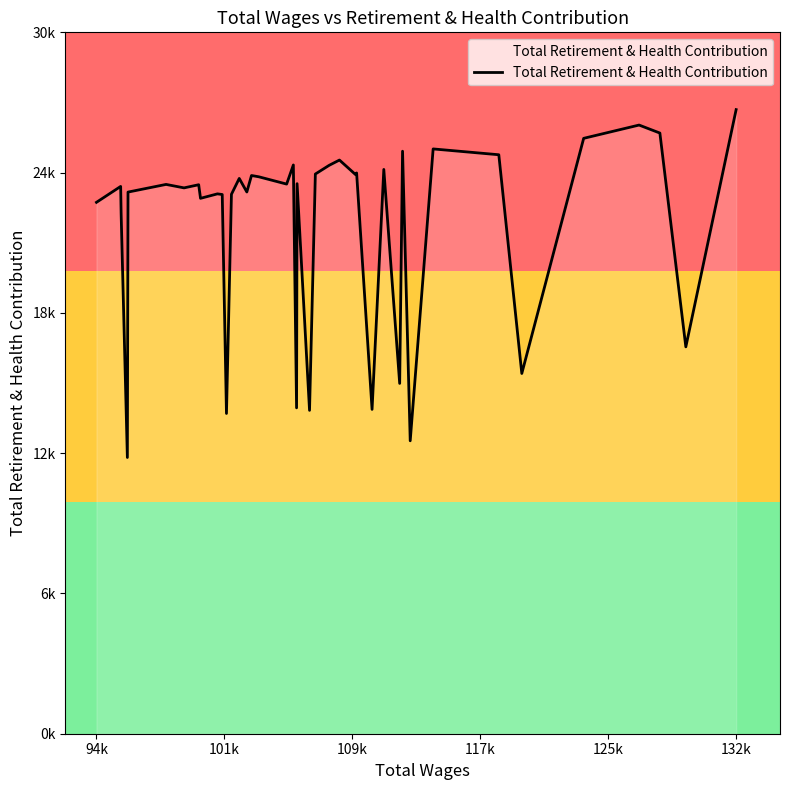

Is this an area chart (filled region under the line)?

Yes